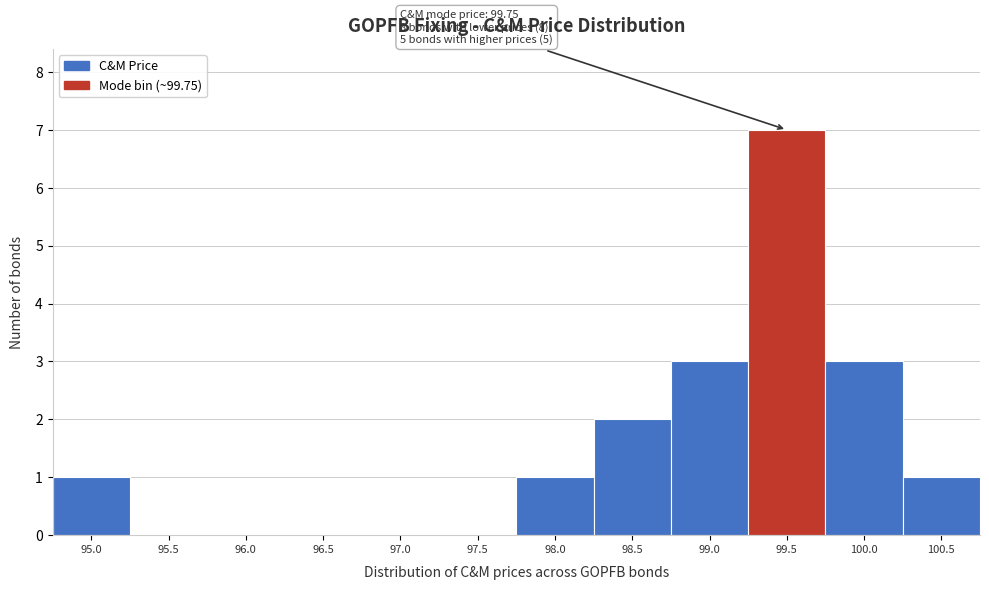

Reading left to right, what are all the values shown in this chart?

95.0=1	95.5=0	96.0=0	96.5=0	97.0=0	97.5=0	98.0=1	98.5=2	99.0=3	99.5=7	100.0=3	100.5=1